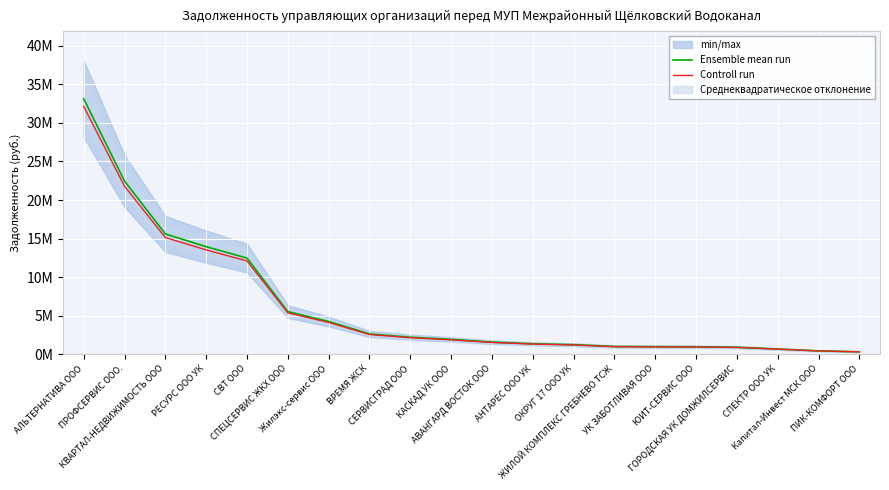

Rank the categories by Ensemble mean run value from lowest to highest.

ПИК-КОМФОРТ ООО, Капитал-Инвест МСК ООО, СПЕКТР ООО УК, ГОРОДСКАЯ УК ДОМЖИЛСЕРВИС, ЮИТ-СЕРВИС ООО, УК ЗАБОТЛИВАЯ ООО, ЖИЛОЙ КОМПЛЕКС ГРЕБНЕВО ТСЖ, ОКРУГ 17 ООО УК, АНТАРЕС ООО УК, АВАНГАРД ВОСТОК ООО, КАСКАД УК ООО, СЕРВИСГРАД ООО, ВРЕМЯ ЖСК, Жилэкс-сервис ООО, СПЕЦСЕРВИС ЖКХ ООО, СВТ ООО, РЕСУРС ООО УК, КВАРТАЛ-НЕДВИЖИМОСТЬ ООО, ПРОФСЕРВИС ООО., АЛЬТЕРНАТИВА ООО